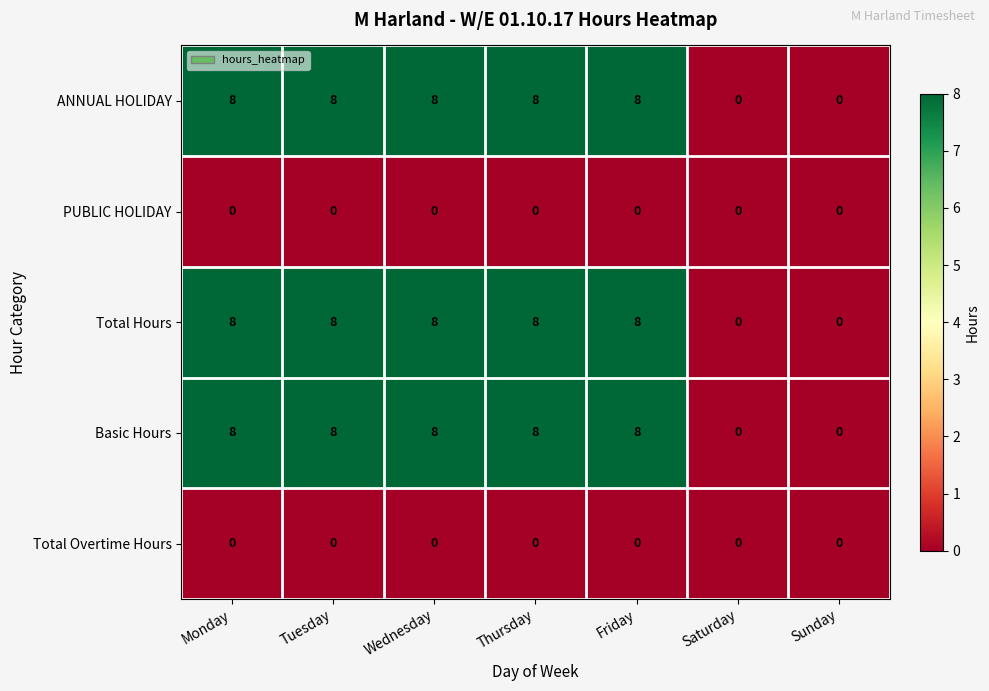

Count the number of data series in this chart.

5